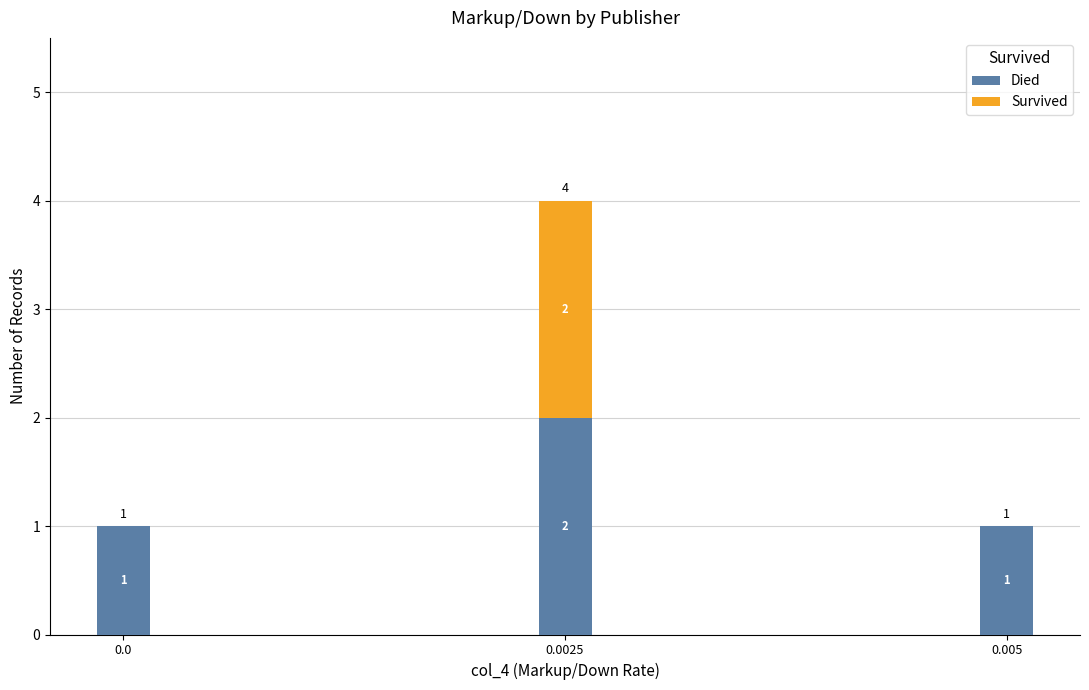

Reading left to right, what are the values for Died?

0.0=1	0.0025=2	0.005=1